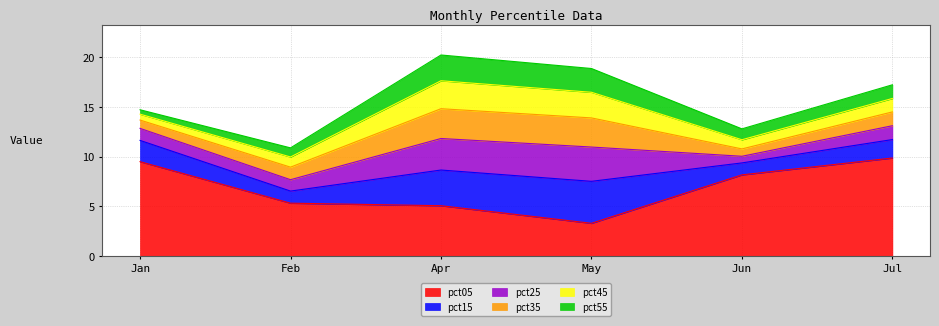

What are all the series names shown in the legend?

pct05, pct15, pct25, pct35, pct45, pct55